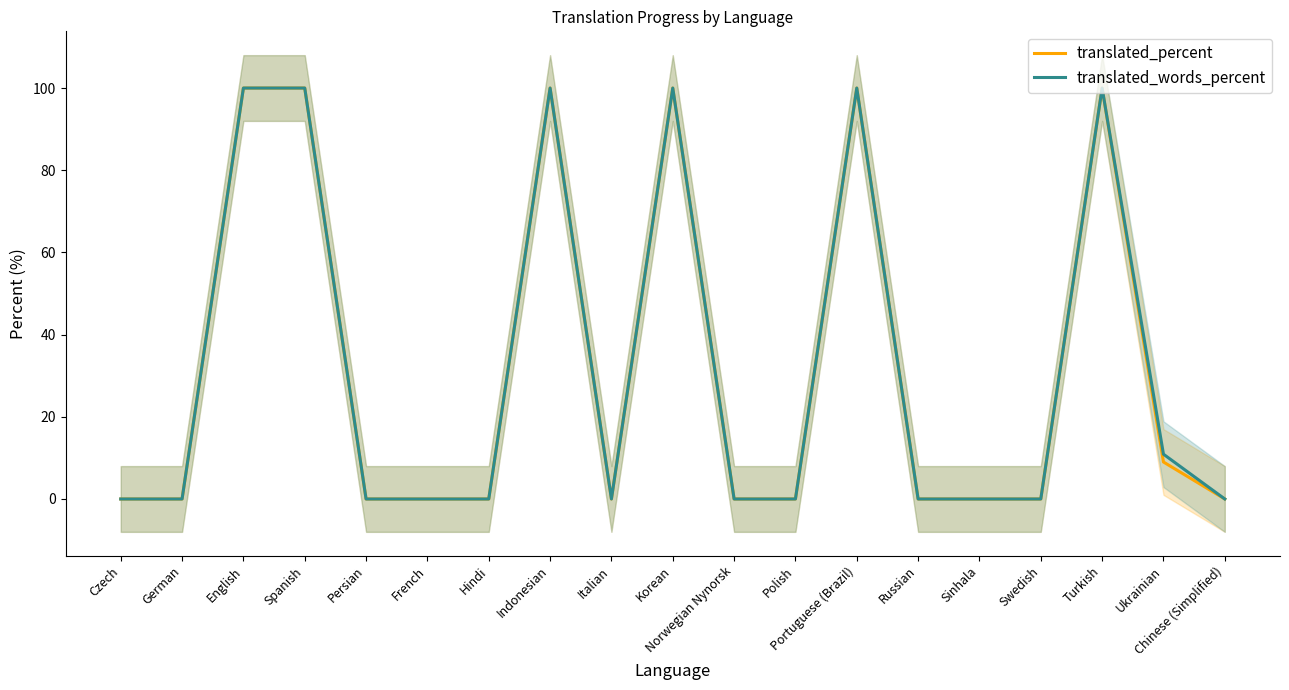

What is the maximum value for translated_words_percent?

100.0